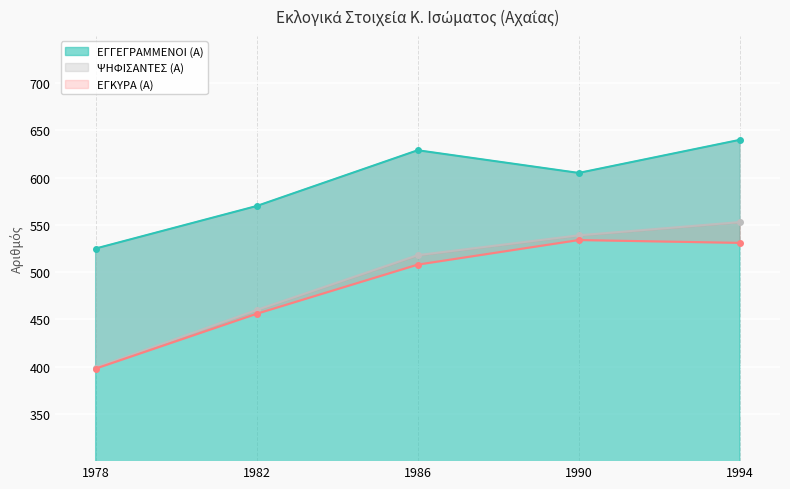

True or false: ΨΗΦΙΣΑΝΤΕΣ (Α) and ΕΓΚΥΡΑ (Α) cross at least once.

False